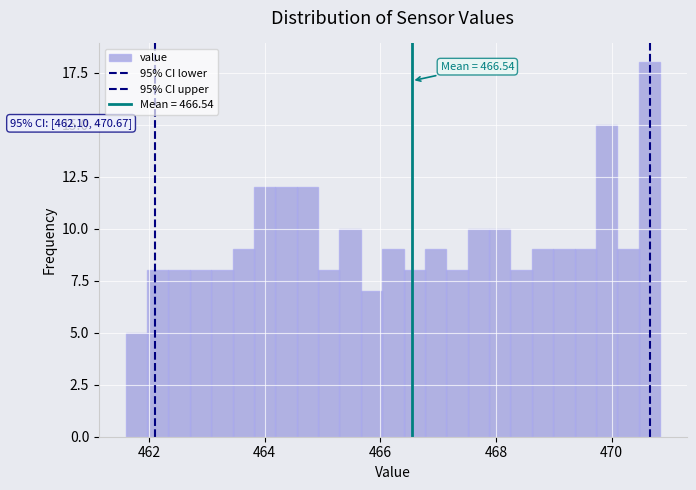

Read against the x-axis, roughly where is the centre of the tallest bar?

470.6